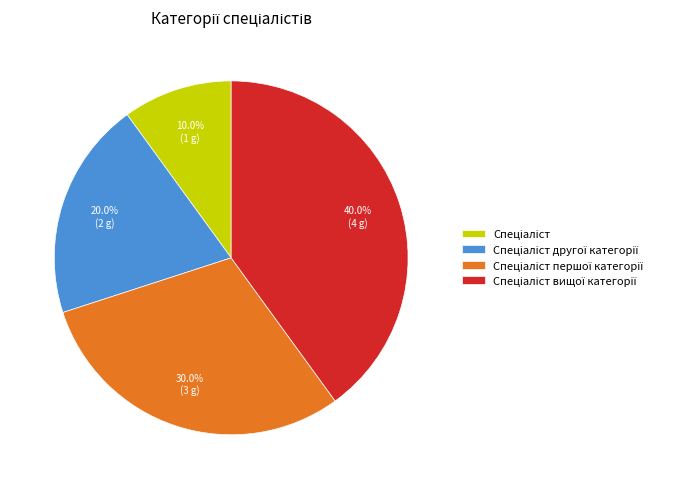

Is there a majority slice in this chart?

No